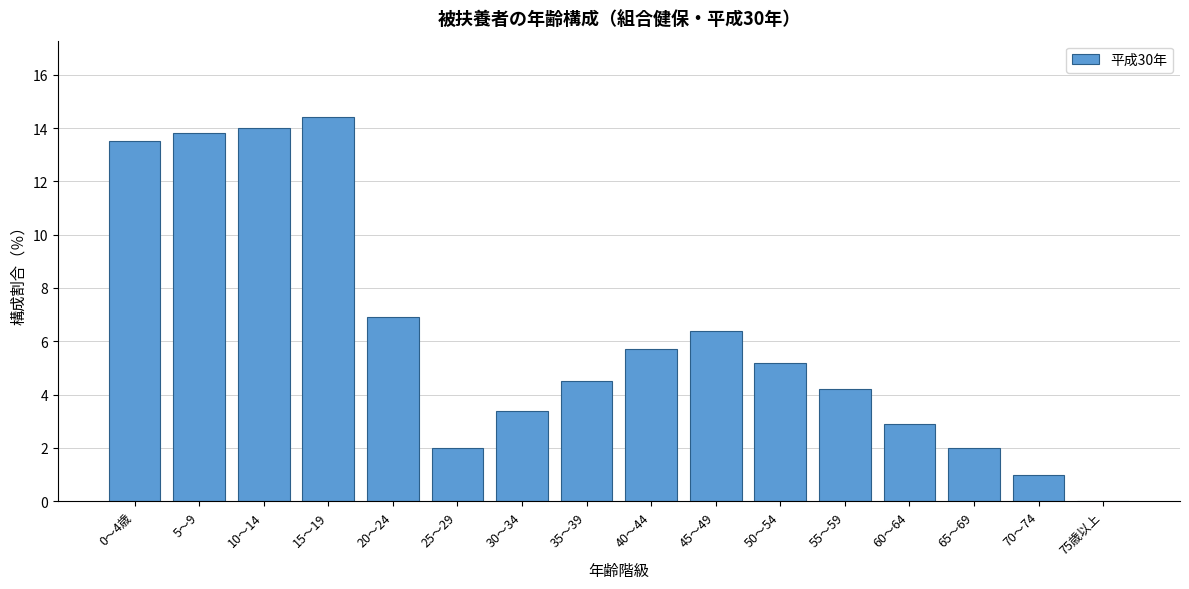

Reading left to right, what are all the values shown in this chart?

0～4歳=13.5	5～9=13.8	10～14=14.0	15～19=14.4	20～24=6.9	25～29=2.0	30～34=3.4	35～39=4.5	40～44=5.7	45～49=6.4	50～54=5.2	55～59=4.2	60～64=2.9	65～69=2.0	70～74=1.0	75歳以上=0.0